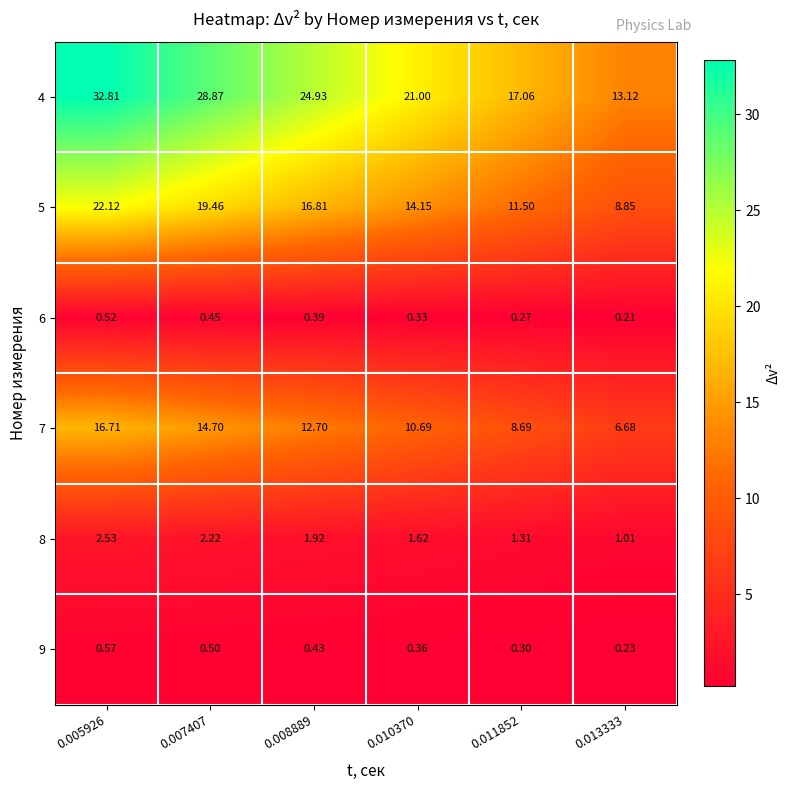

Count the number of data series in this chart.

6